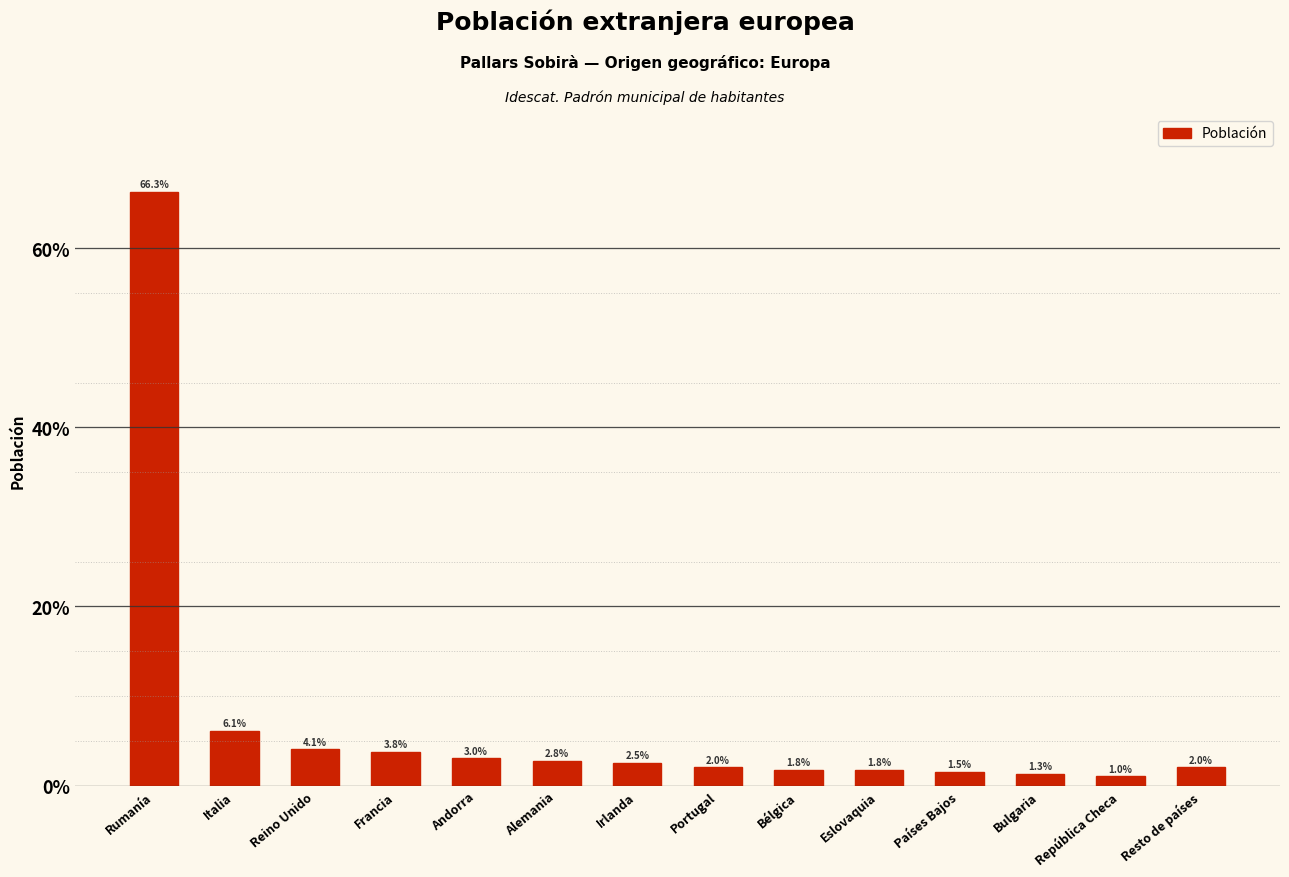

What is the change in value from Rumanía to Andorra?

-63.3